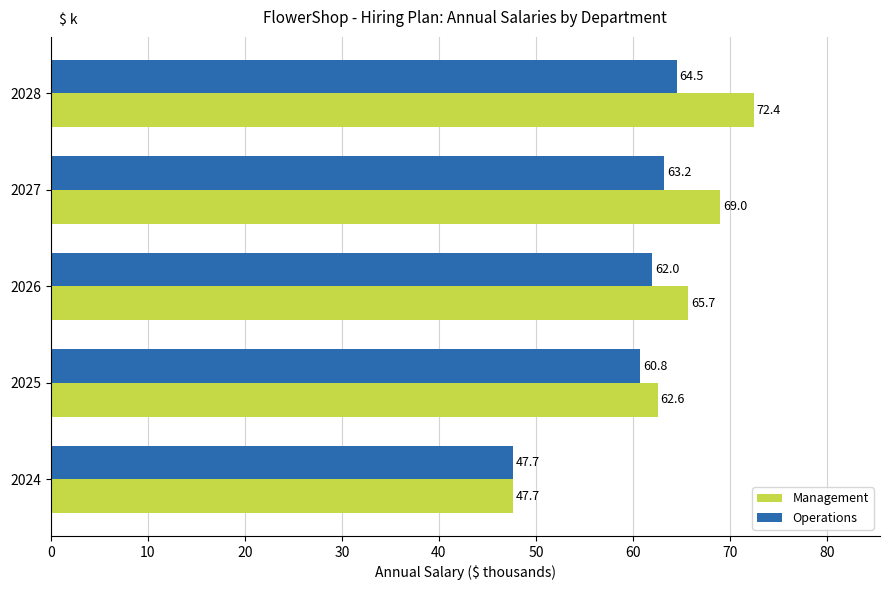

At which category is the sum across all series the highest?

2028